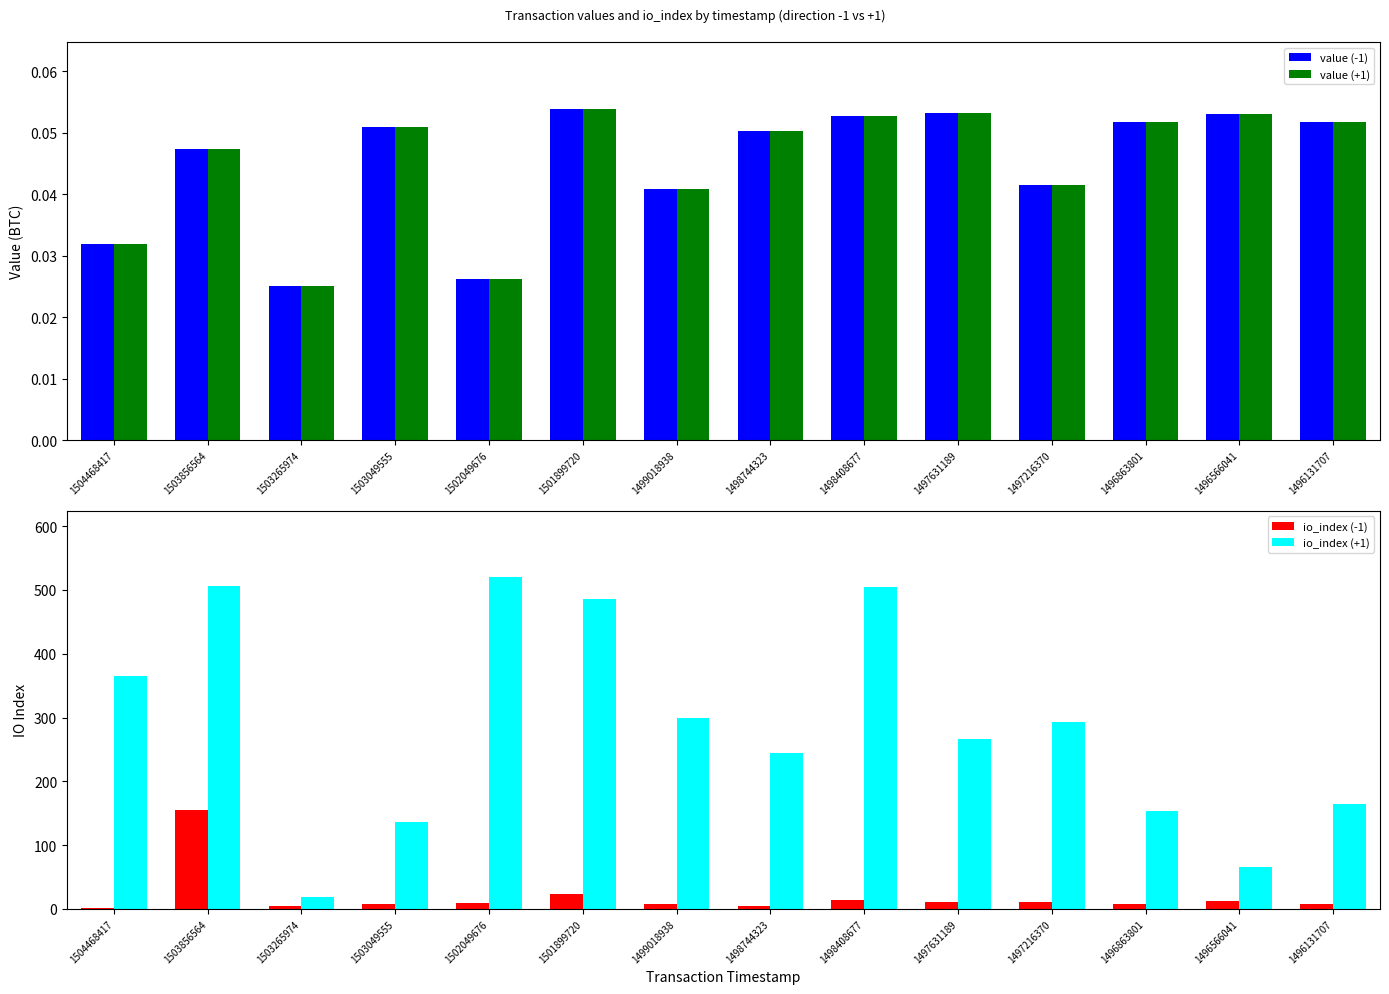

Reading left to right, extract all data points from this chart.

value (-1): 0.0	0.0	0.0	0.1	0.0	0.1	0.0	0.1	0.1	0.1	0.0	0.1	0.1	0.1
value (+1): 0.0	0.0	0.0	0.1	0.0	0.1	0.0	0.1	0.1	0.1	0.0	0.1	0.1	0.1
io_index (-1): 1.0	155.0	4.0	8.0	9.0	23.0	8.0	5.0	14.0	11.0	11.0	8.0	12.0	7.0
io_index (+1): 365.0	506.0	19.0	136.0	520.0	486.0	299.0	245.0	505.0	266.0	293.0	154.0	65.0	165.0